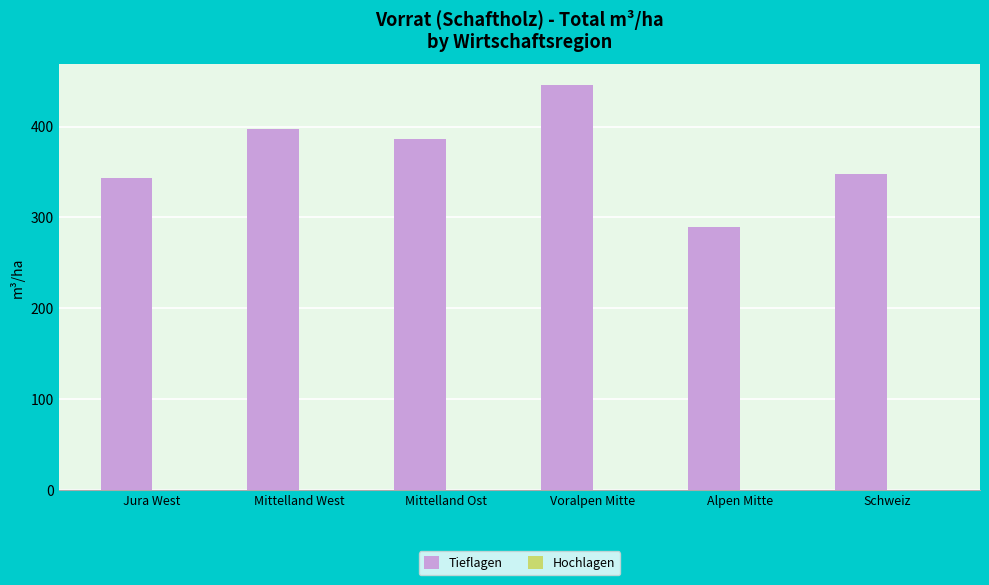

The chart shows a value of 495.0 at Schweiz. True or false?

False